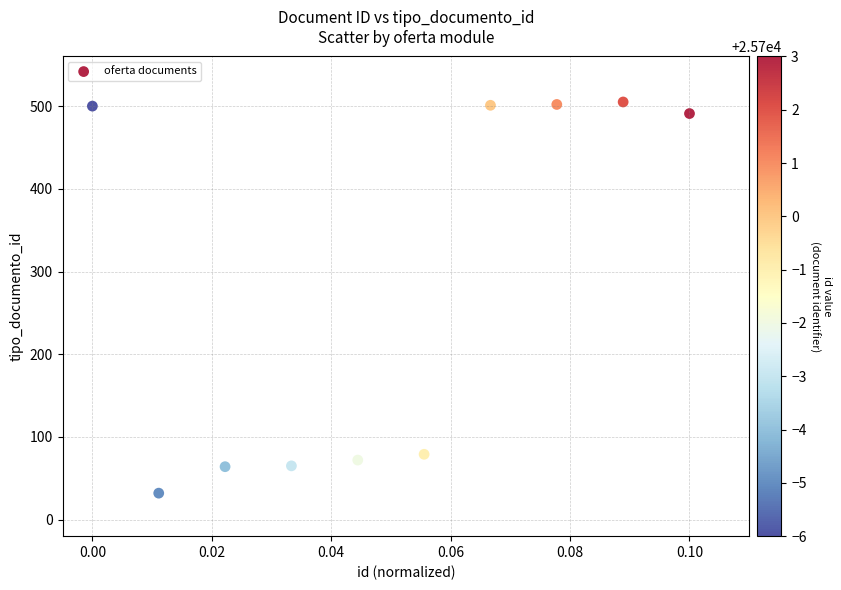

What Y value in the scatter plot is closest to 268?

79